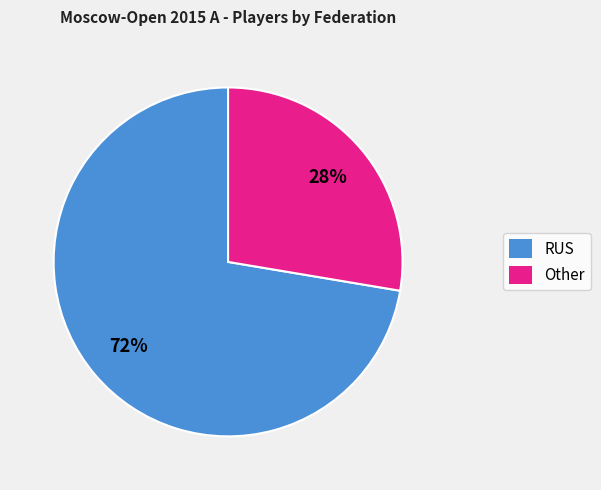

To the nearest percent, what is the average slice percentage?

50%